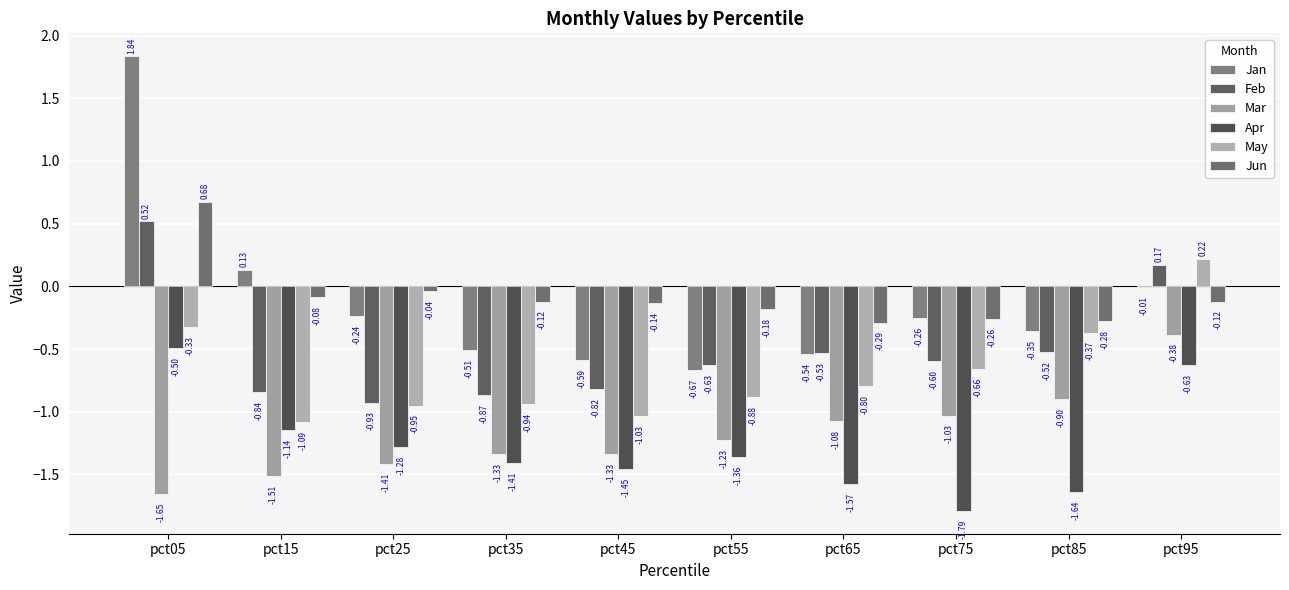

Does the chart contain stacked bars?

No